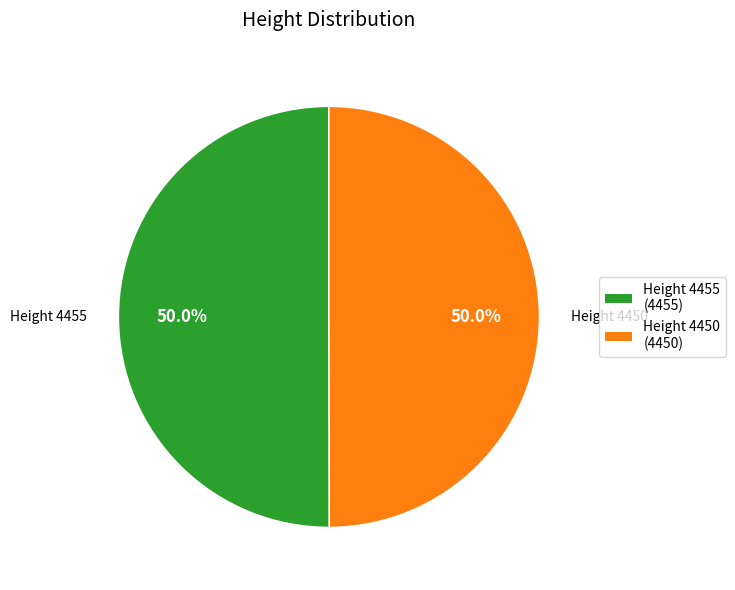

How many slices are in this pie chart?

2